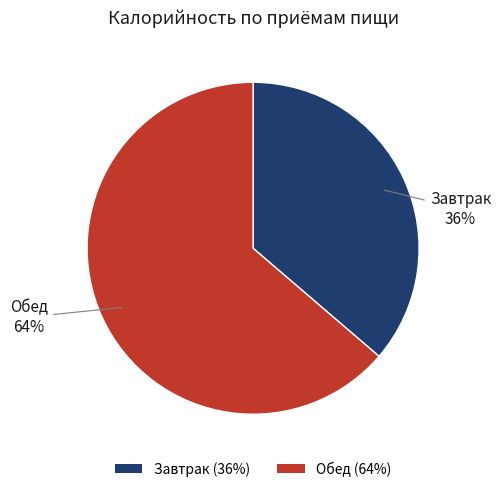

Is the sum of Обед and Завтрак greater than half?

Yes